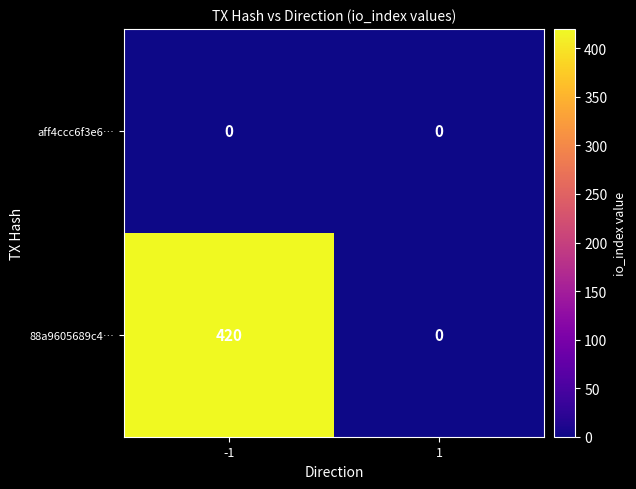

Rank the categories by 88a9605689c4… value from lowest to highest.

1, -1